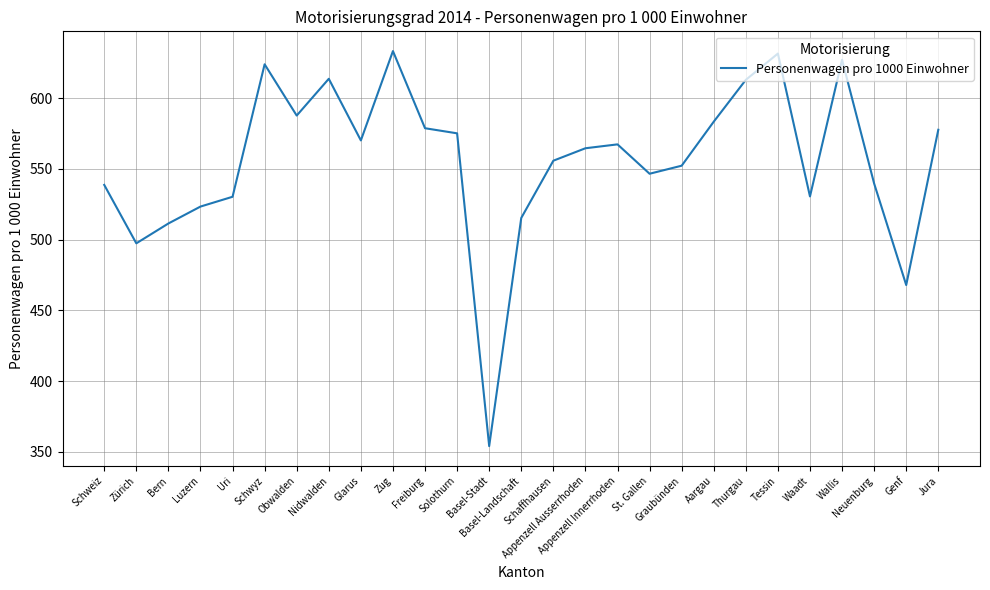

Is it true that the value at Schwyz is 273.4?

False